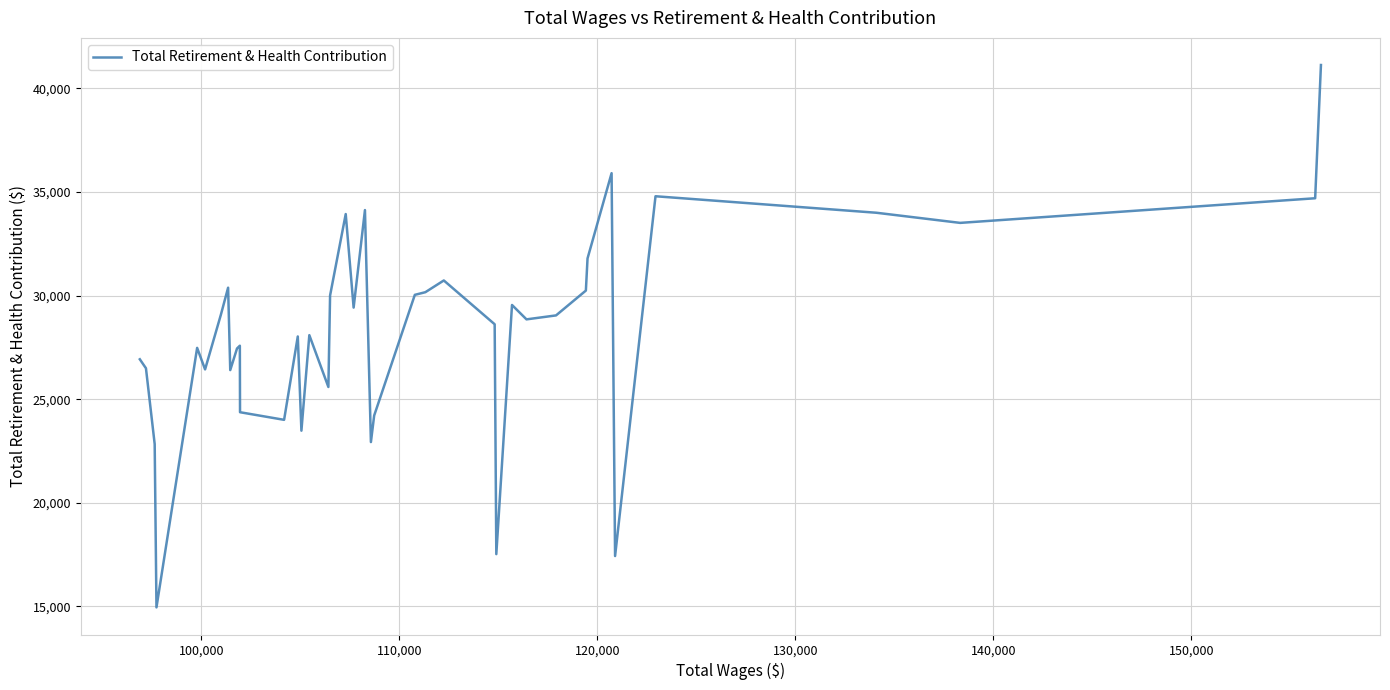

What is the difference between the maximum and minimum values?

26168